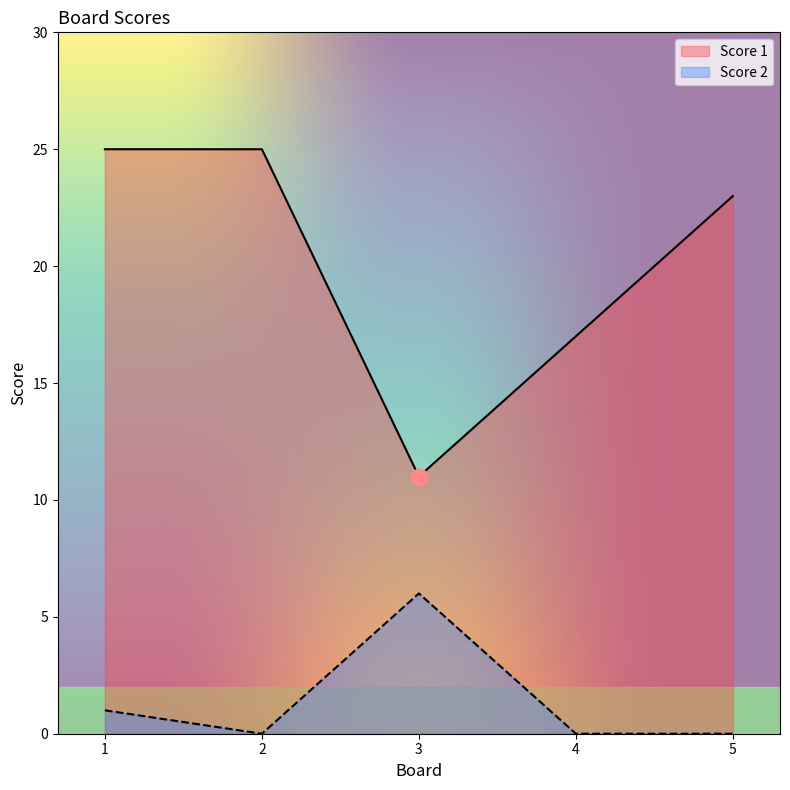

Rank the series by their average value, from highest to lowest.

Score 1, Score 2